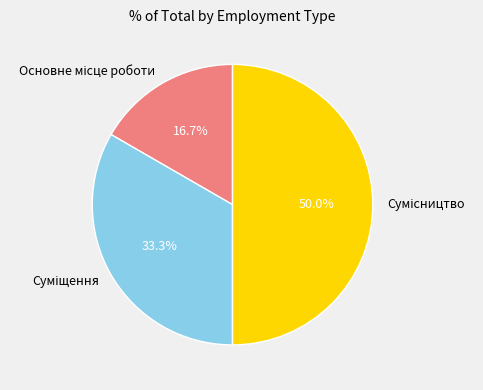

Count the number of slices in the pie.

3